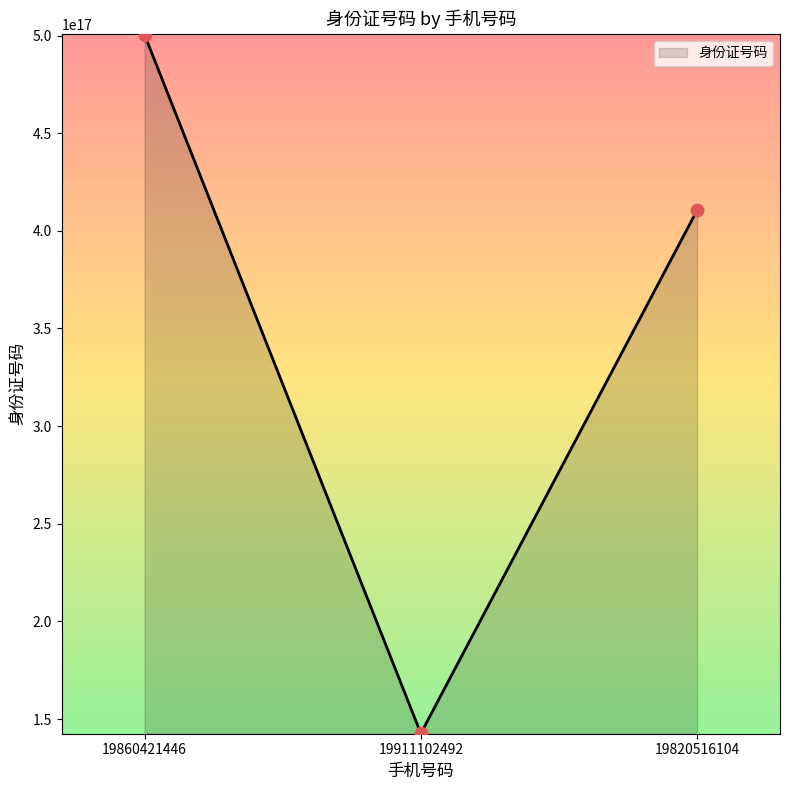

Approximately how many times larger is the value at 19860421446 compared to 19911102492?

3.5